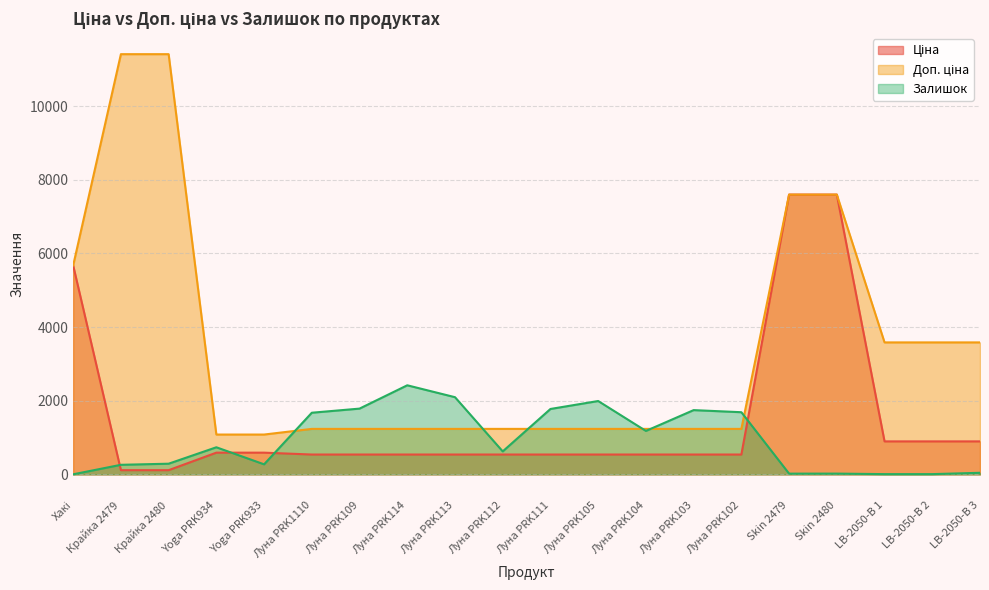

Which category has the highest value in the Доп. ціна series?

Крайка 2479